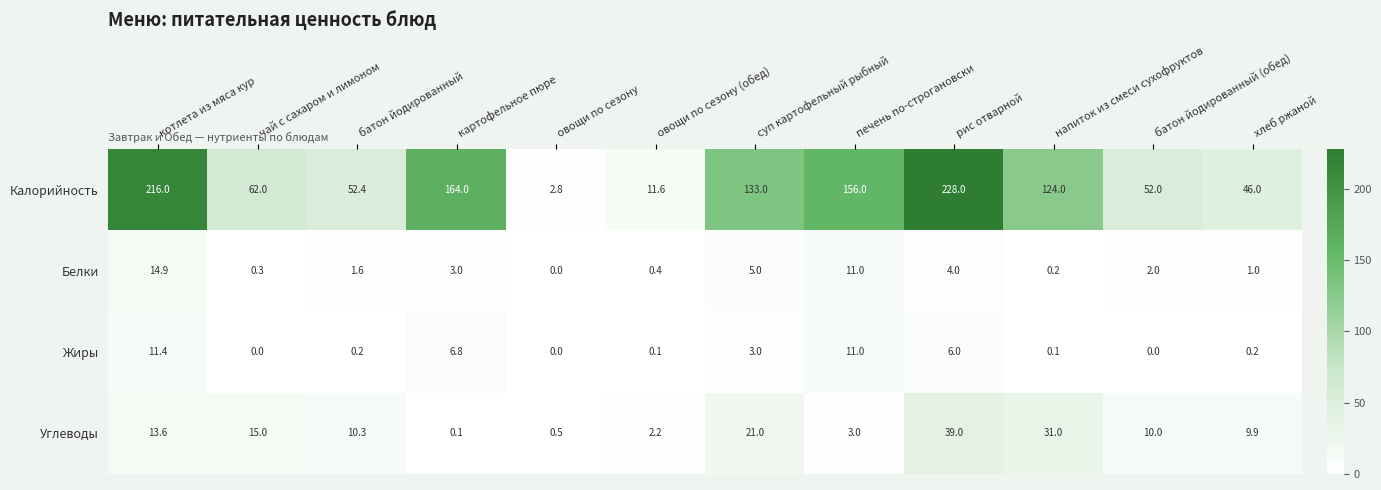

What is the average value of the Углеводы series?

13.0